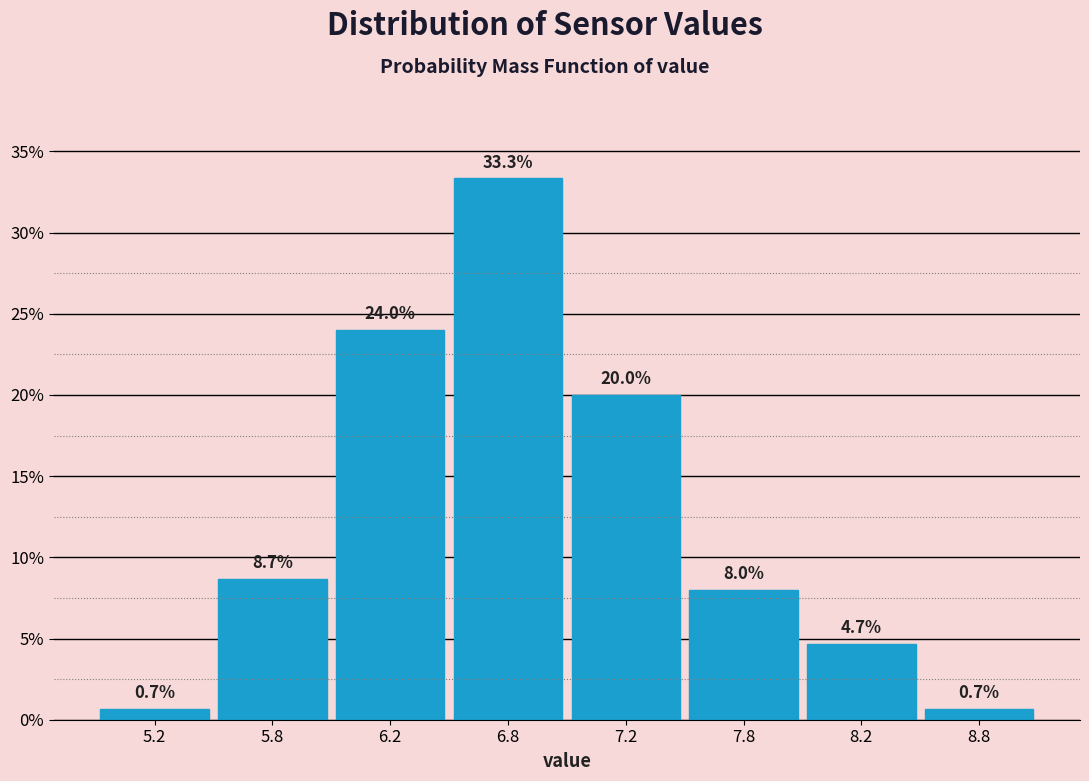

Reading left to right, what are all the values shown in this chart?

0.7	8.7	24.0	33.3	20.0	8.0	4.7	0.7